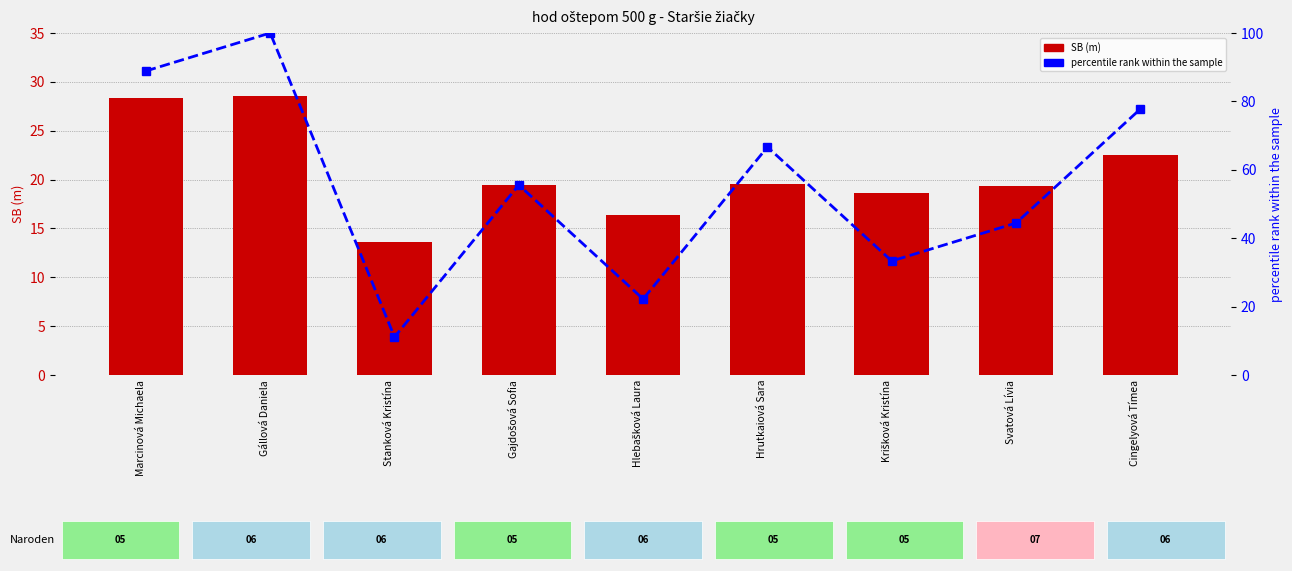

Is it true that SB (m) equals 28.6 at Gállová Daniela?

True